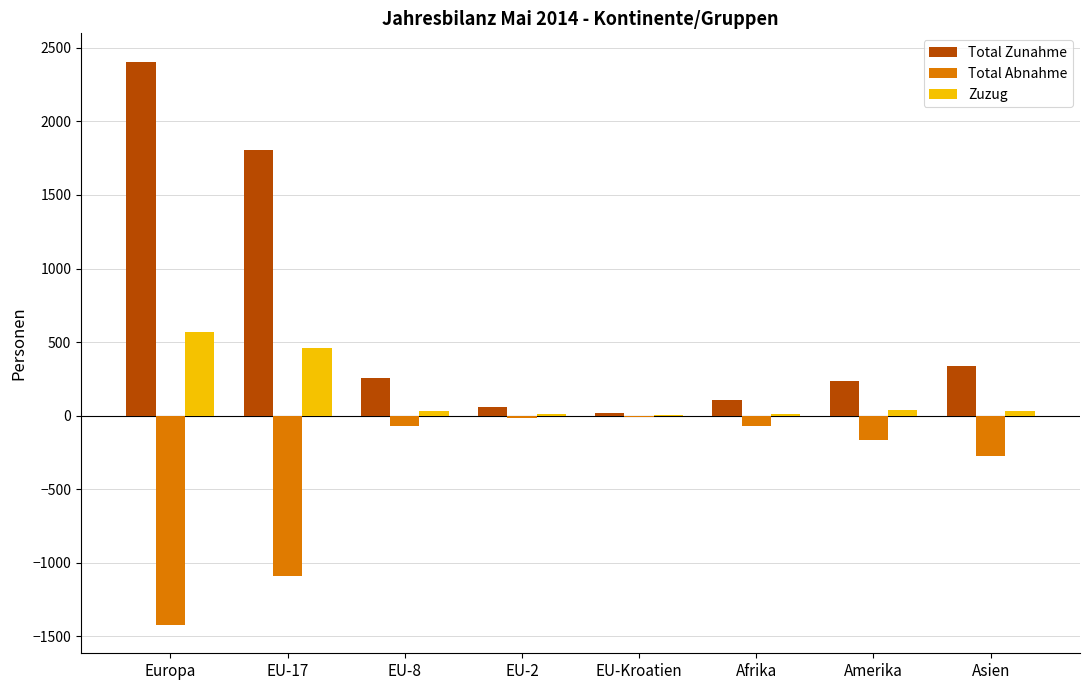

What is the sum of all Zuzug values?

1150